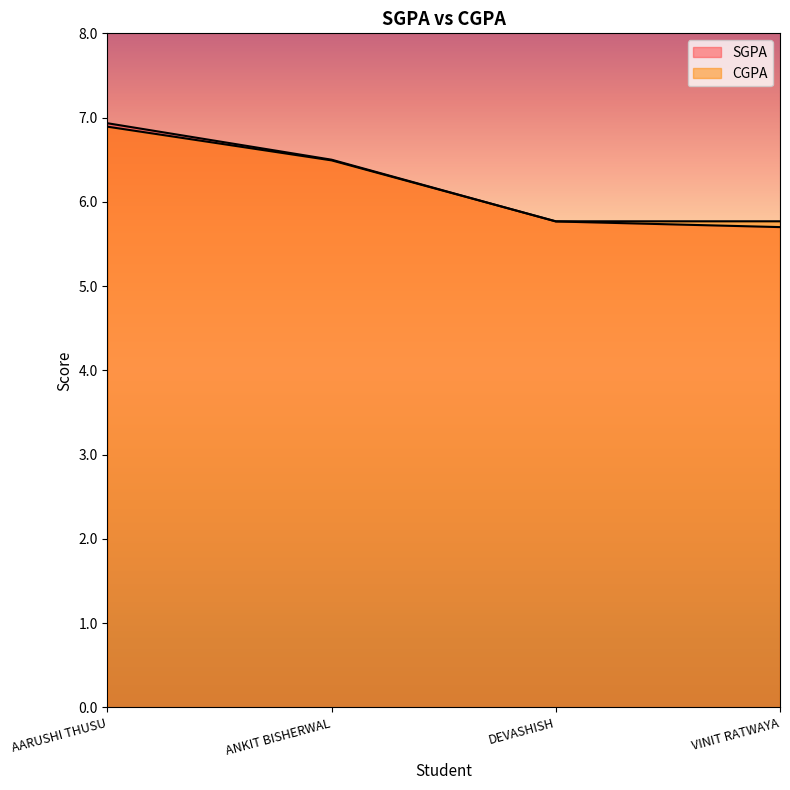

List the series in order of their overall mean, lowest first.

SGPA, CGPA